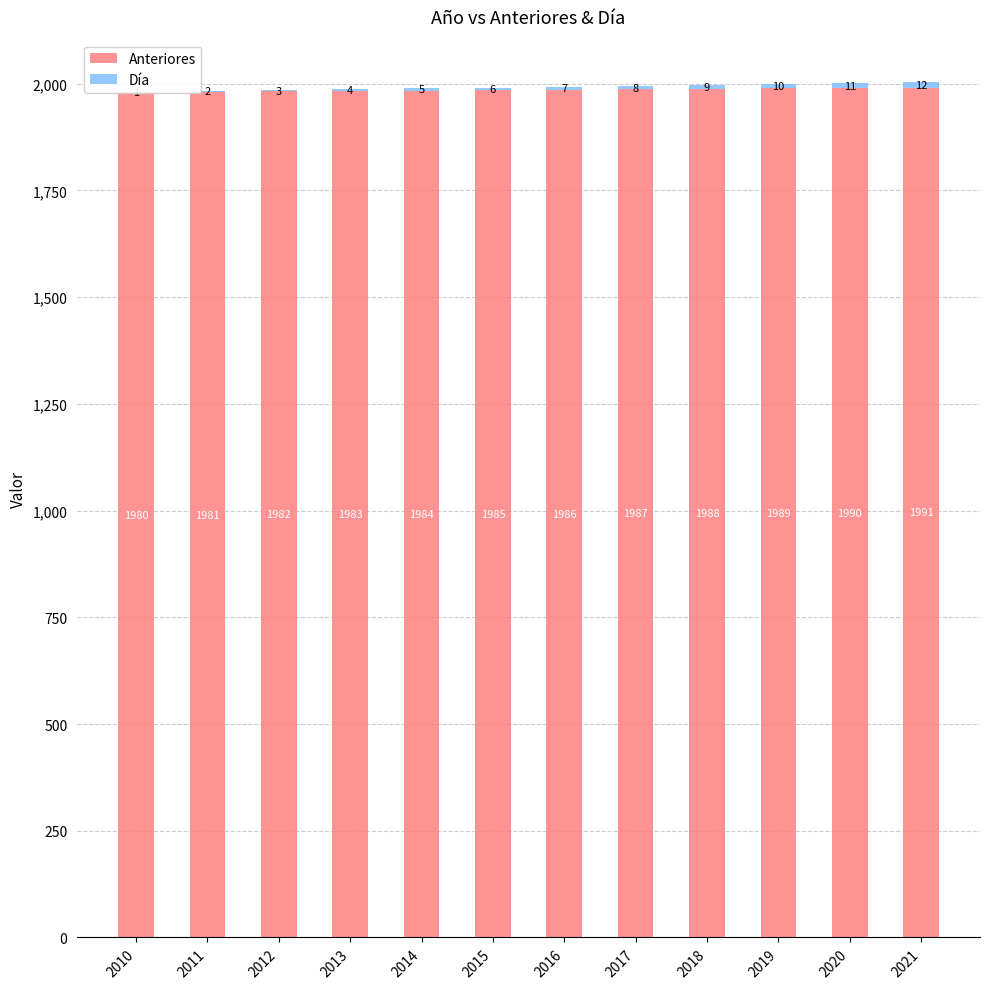

At how many categories does at least one series exceed 1439?

12